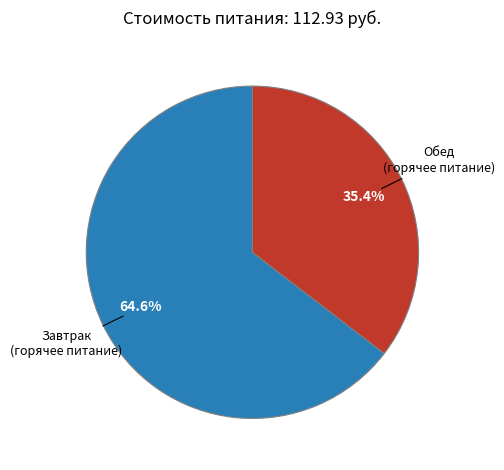

Is there any slice that represents more than half of the pie?

Yes